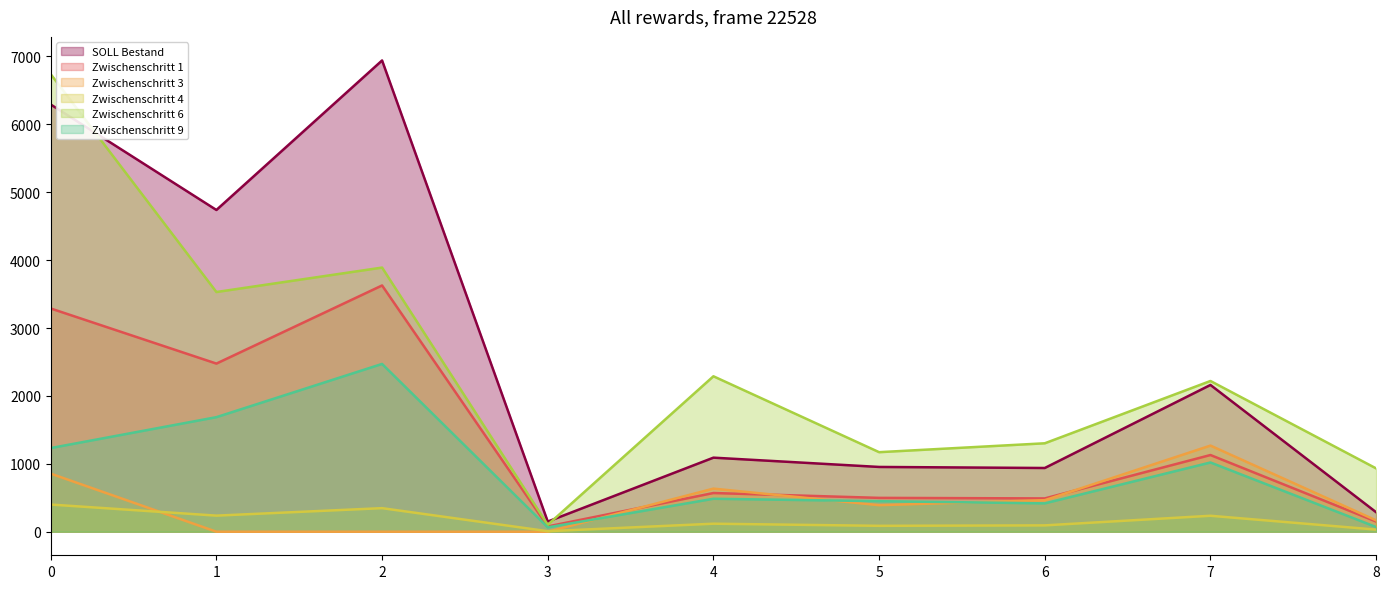

What is the maximum value shown in the chart?

6940.3